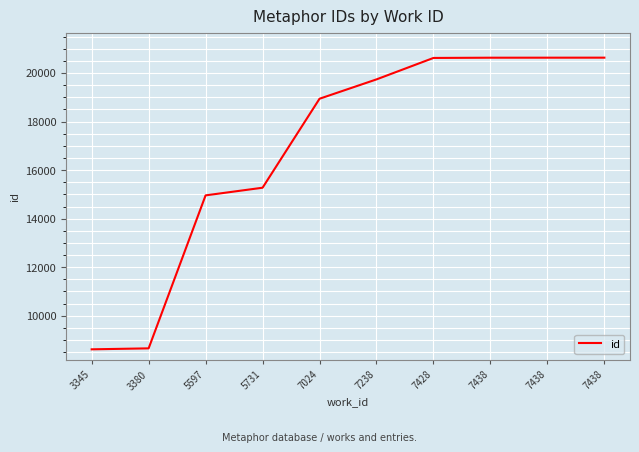

What is the ratio of the value at 3380 to the value at 3345?

1.0